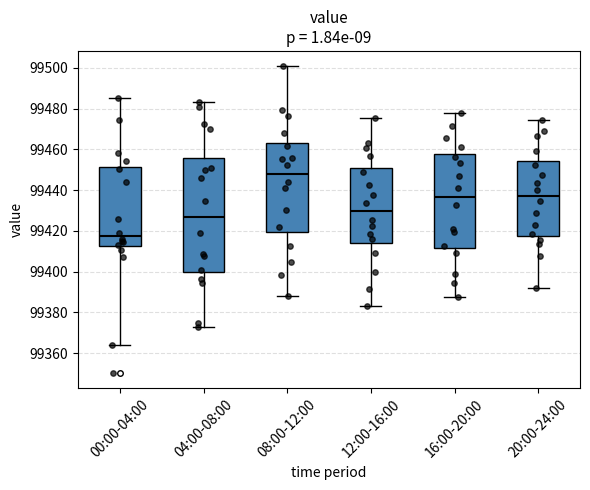

Comparing the boxes themselves (not the whiskers), which one is the tallest?

04:00-08:00